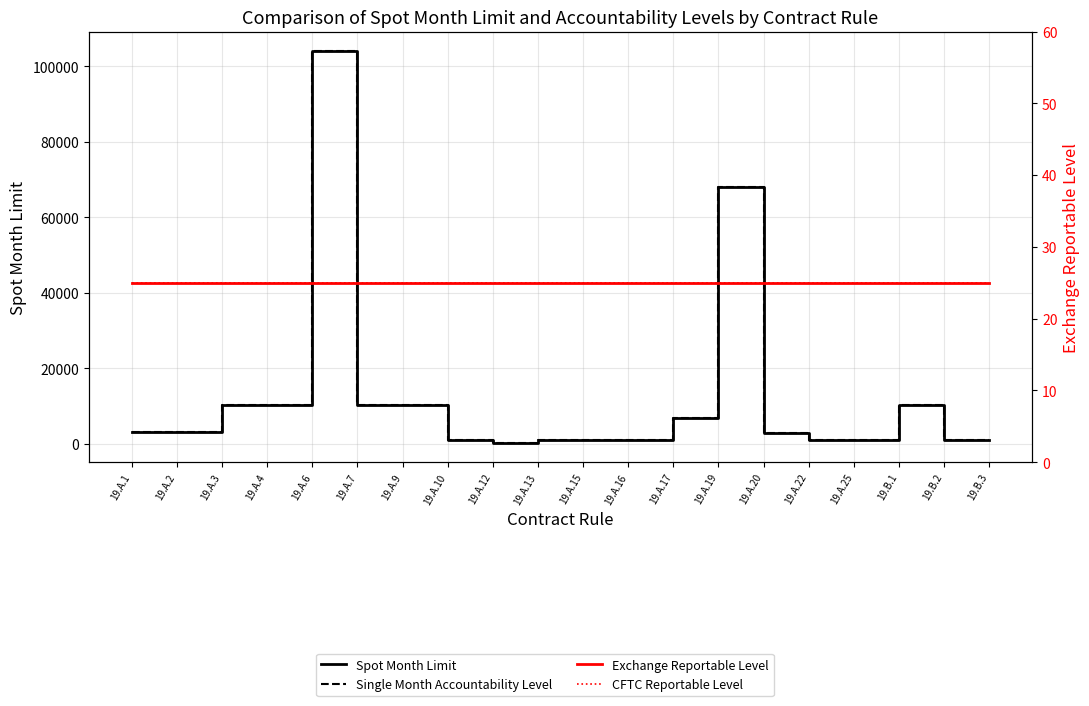

Which series changed the most between 19.A.17 and 19.A.20?

Spot Month Limit